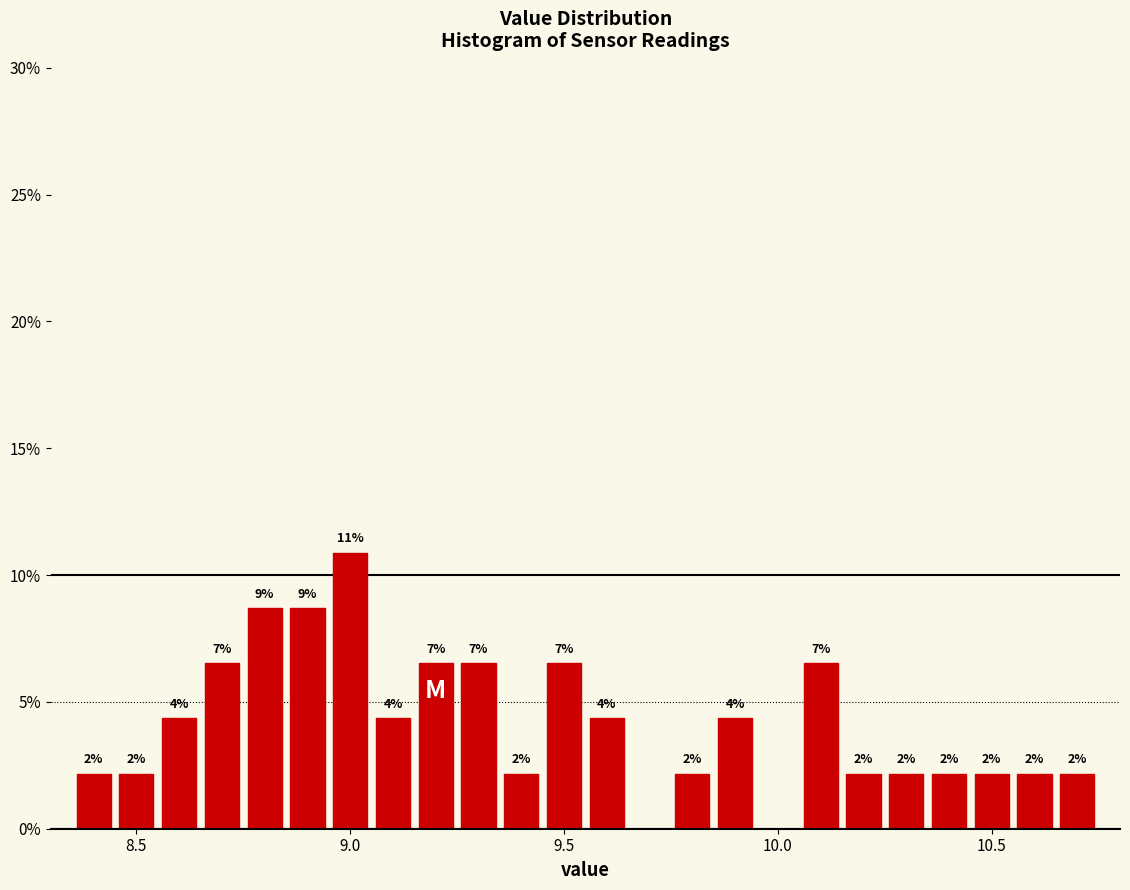

Around what value on the x-axis is the tallest bar? Give the approximate position of its centre, as read against the axis.

9.00